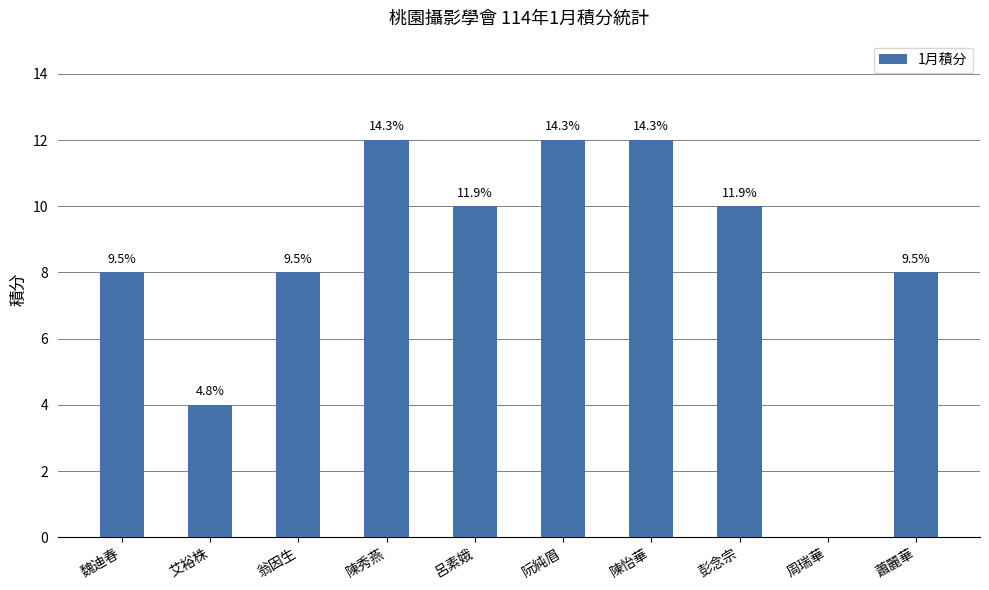

What is the value of the 5th bar from the left?

10